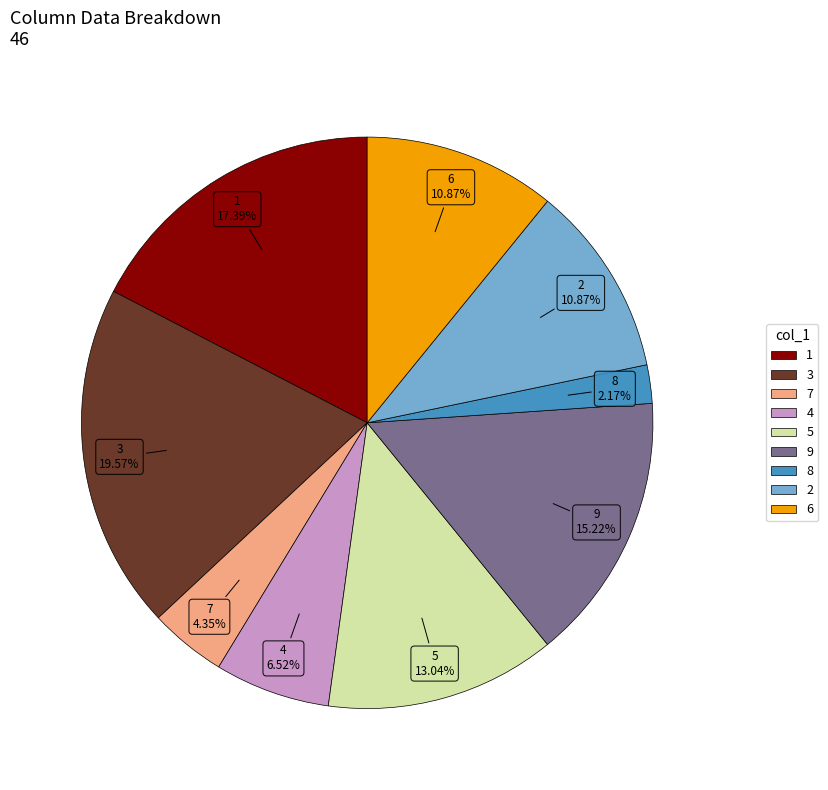

How much of the chart is everything except 8?

97.8%